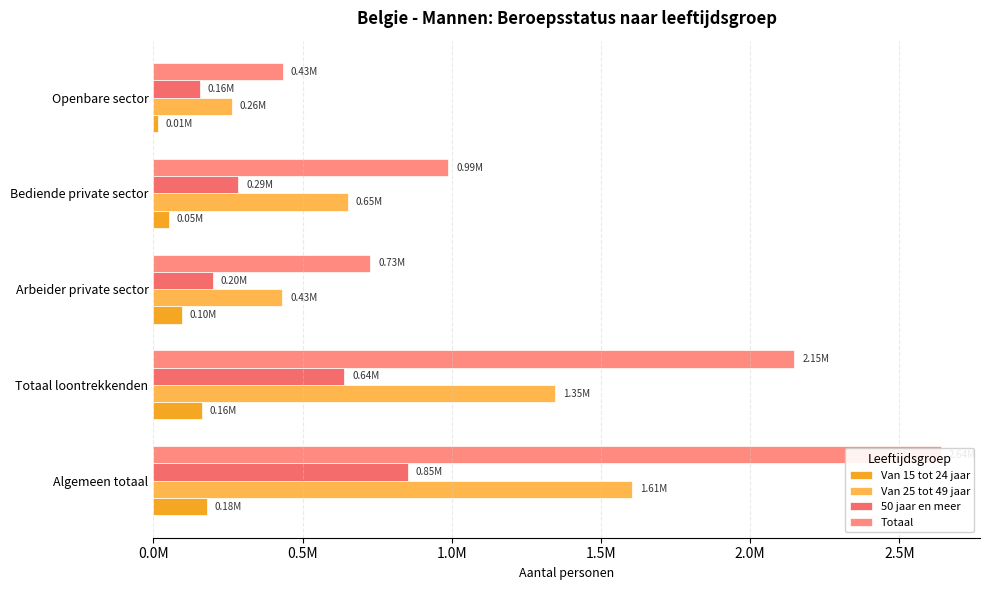

The 50 jaar en meer series shows 55773.5 at Openbare sector. True or false?

False